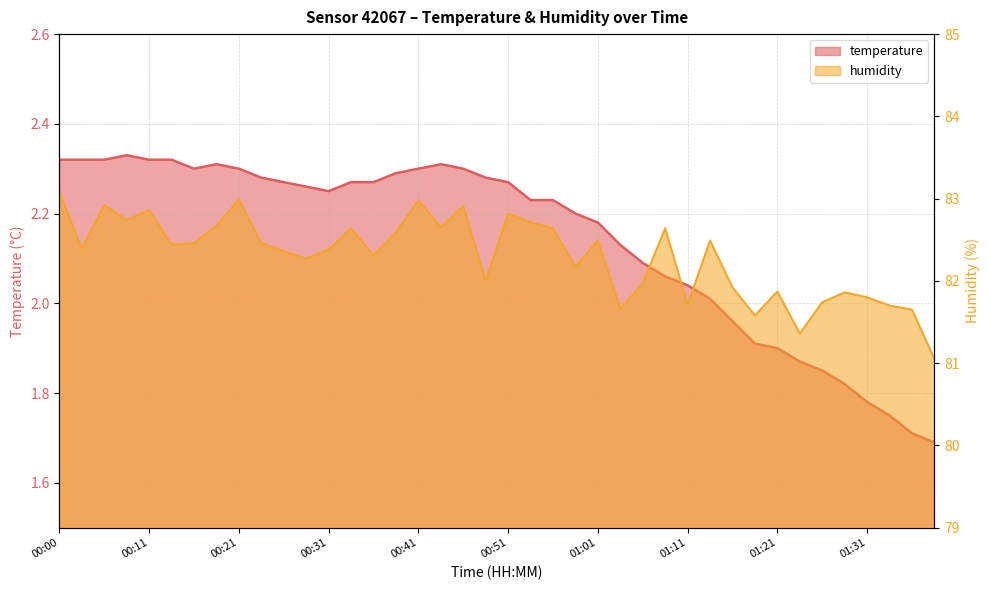

What is the total value across all series at 01:11?

83.8